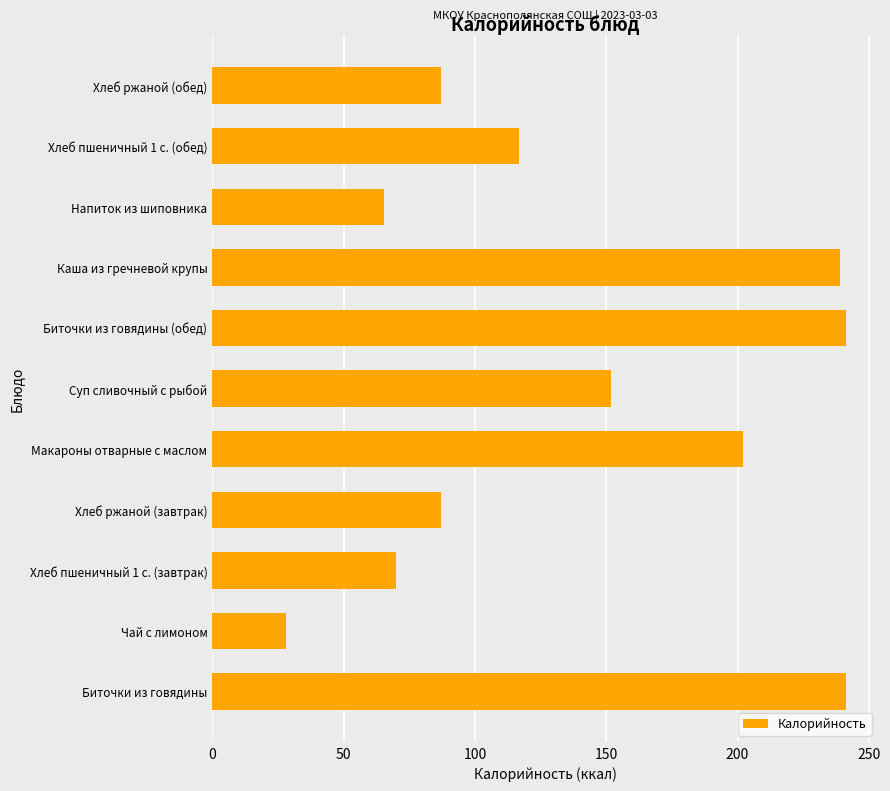

How many values are below 116?

5